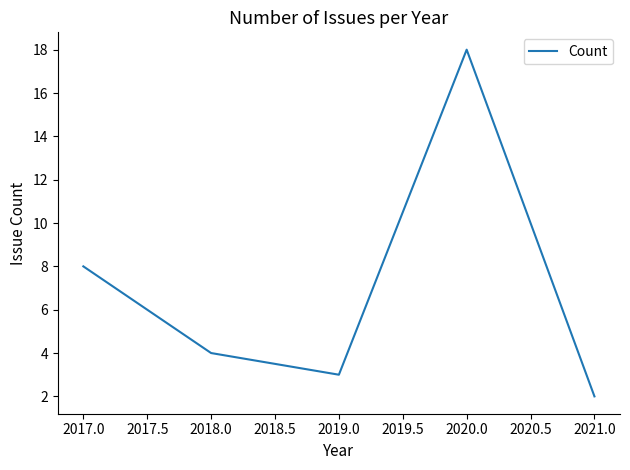

List the labels in order of value, largest first.

2020.0, 2017.0, 2018.0, 2019.0, 2021.0